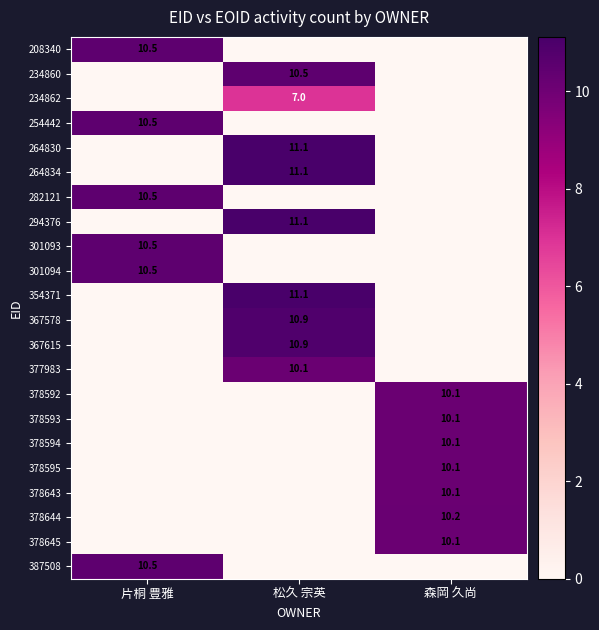

How many distinct data groups are displayed?

22